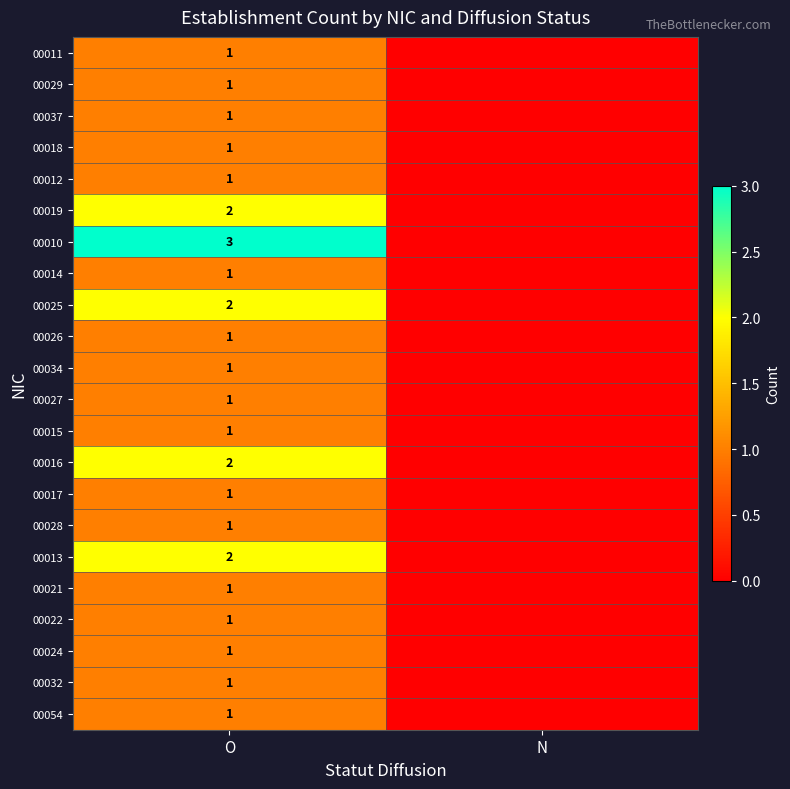

Is it true that 00016 equals 2 at O?

True